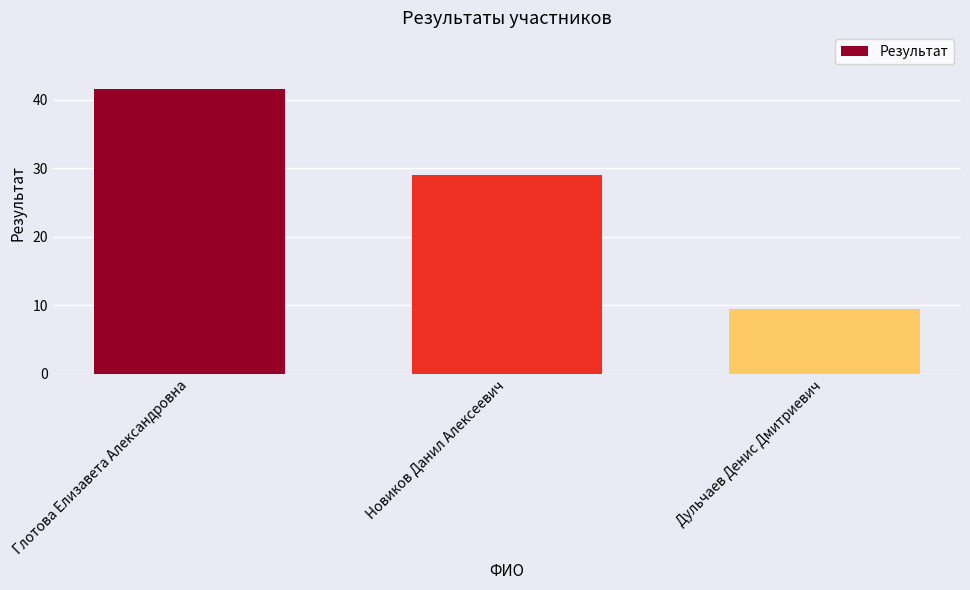

How many bars are there in total?

3